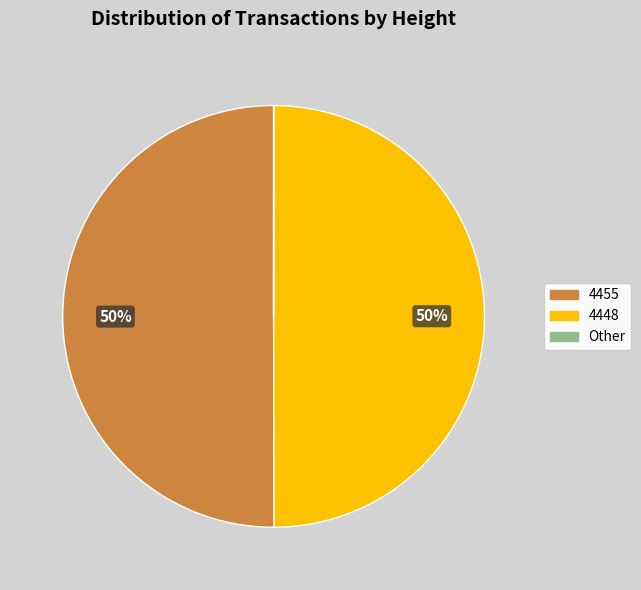

The 4448 slice represents 57% of the pie. True or false?

False